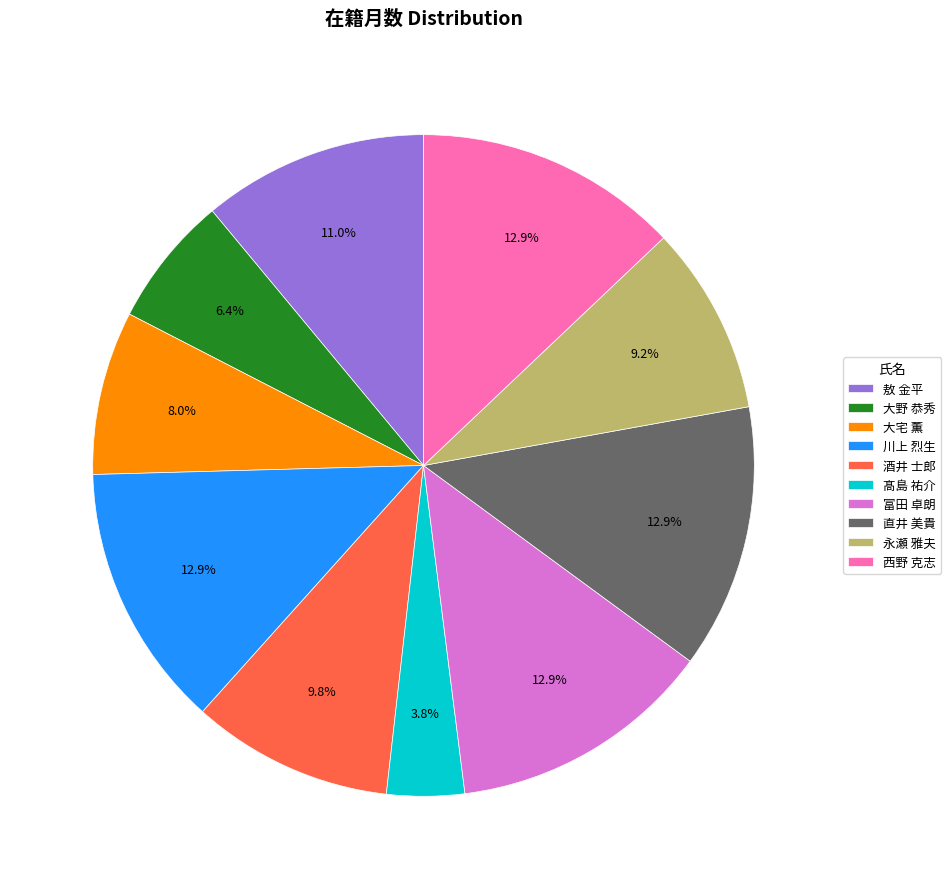

What is the ratio of the value at 髙島 祐介 to the value at 酒井 士郎?

0.4